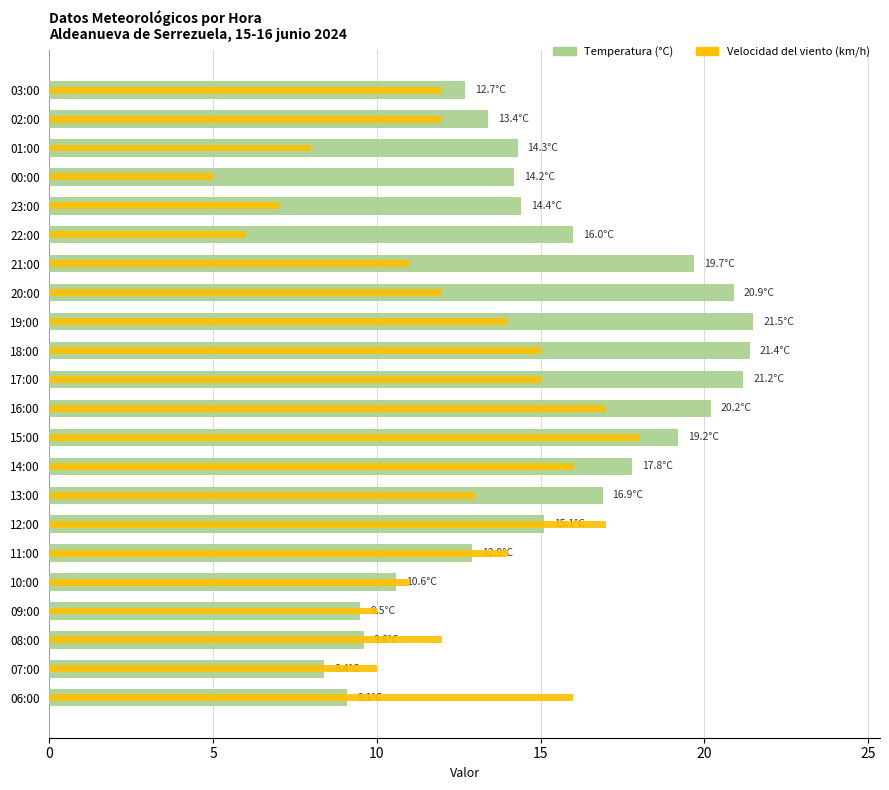

Reading left to right, transcribe all the data shown in this chart.

Temperatura (°C): 9.1	8.4	9.6	9.5	10.6	12.9	15.1	16.9	17.8	19.2	20.2	21.2	21.4	21.5	20.9	19.7	16.0	14.4	14.2	14.3	13.4	12.7
Velocidad del viento (km/h): 16.0	10.0	12.0	10.0	11.0	14.0	17.0	13.0	16.0	18.0	17.0	15.0	15.0	14.0	12.0	11.0	6.0	7.0	5.0	8.0	12.0	12.0